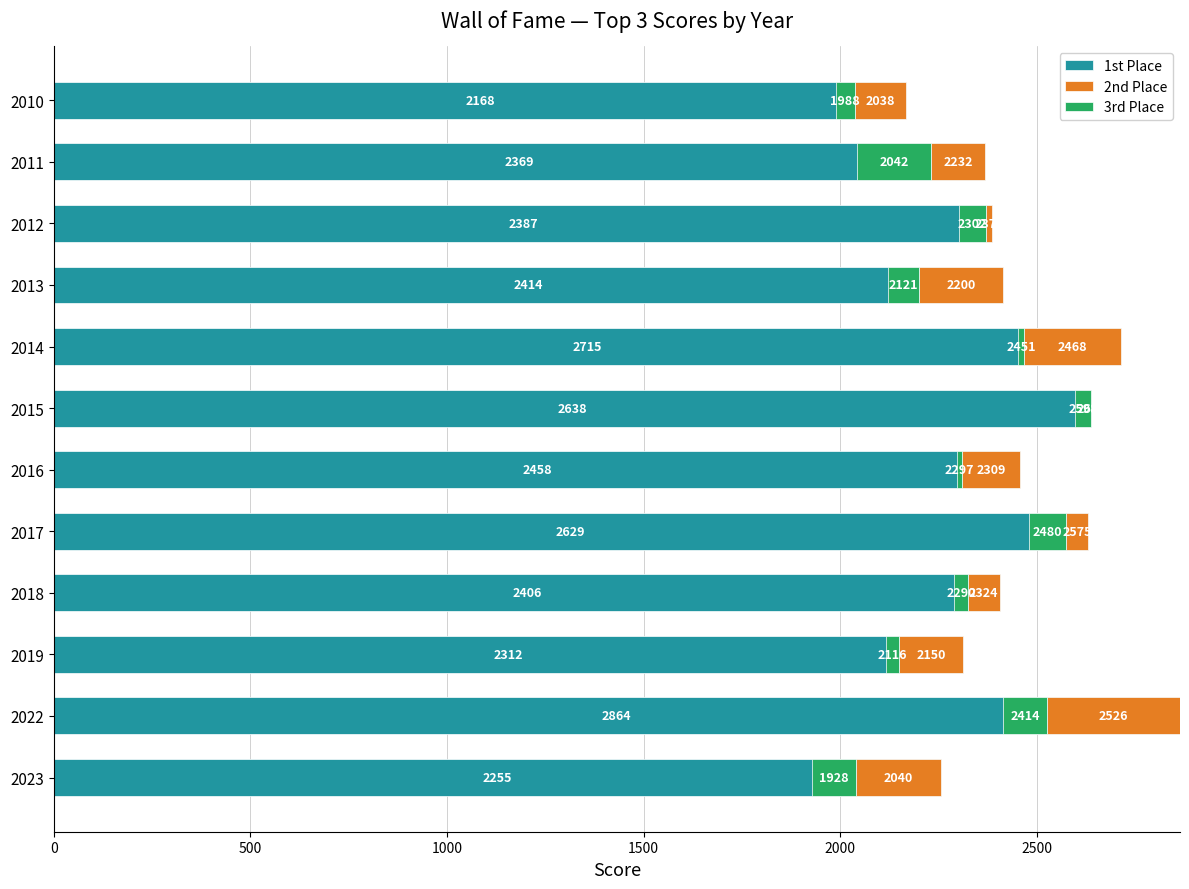

The 3rd Place series shows -79 at 2011. True or false?

False